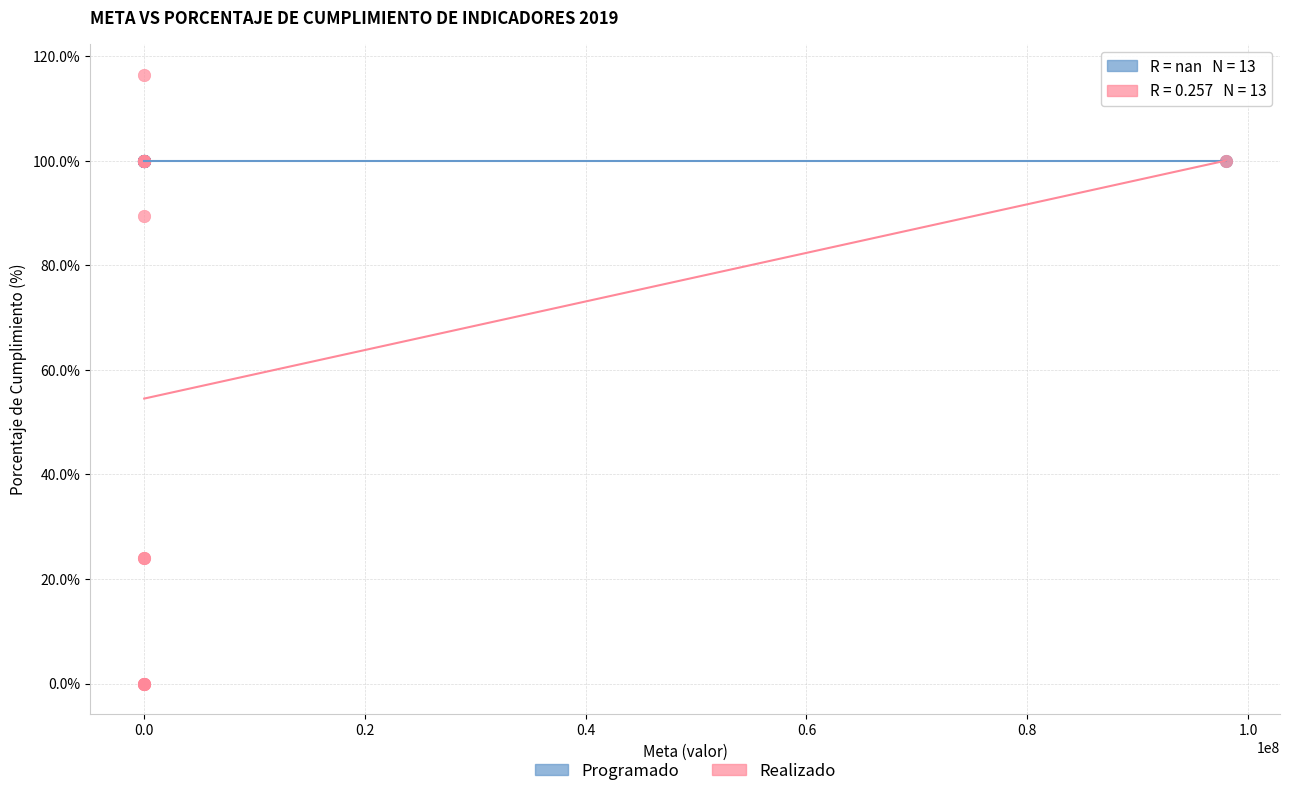

What are all the series names shown in the legend?

Programado, Realizado